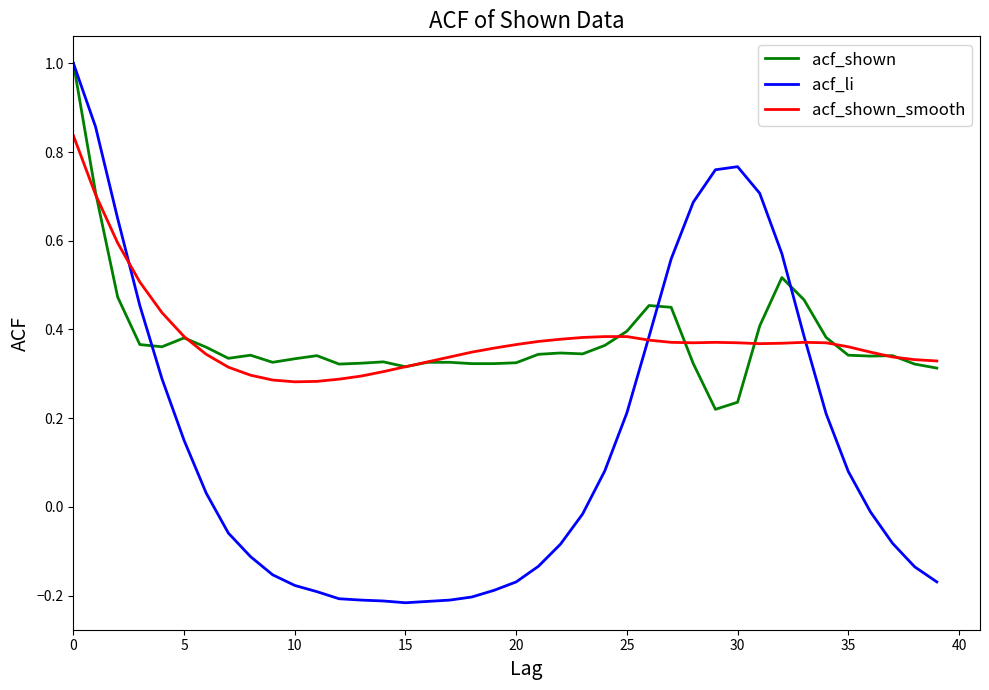

Which series has the largest range (max minus min)?

acf_li